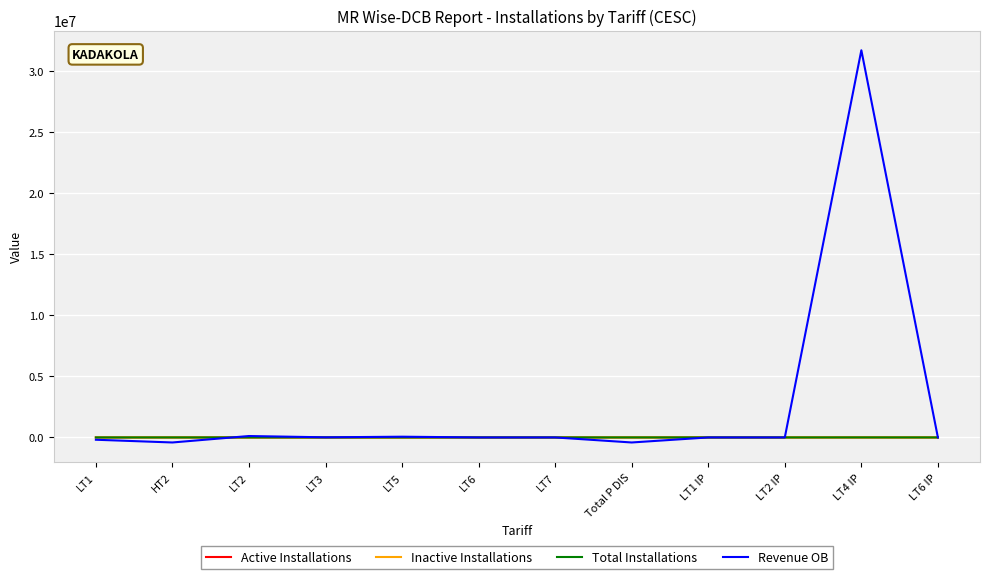

Which series has the largest total across all categories?

Revenue OB